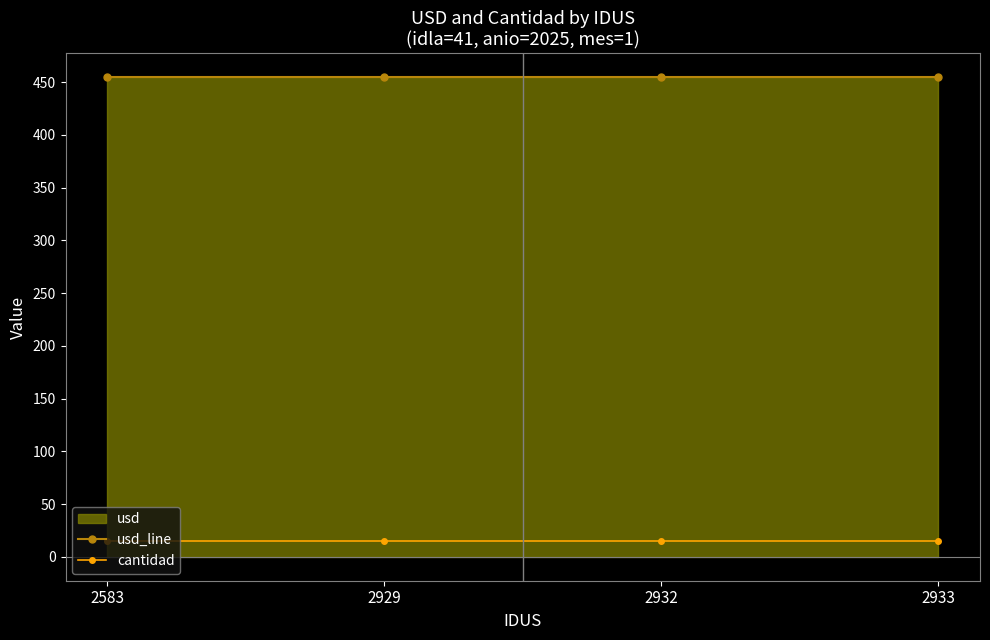

Reading left to right, what are all the values shown in this chart?

usd_line: 454.6	454.6	454.6	454.6
cantidad: 15.0	15.0	15.0	15.0